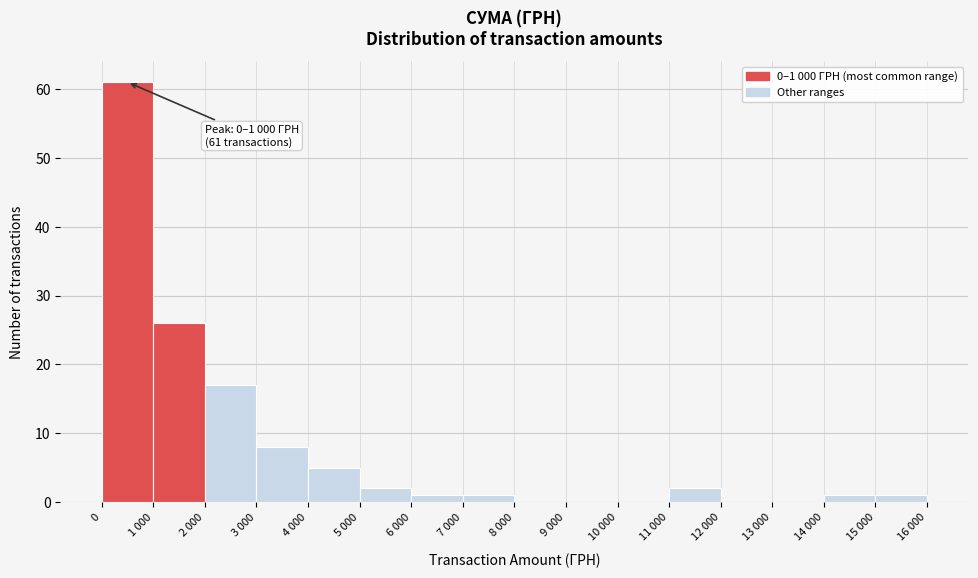

Reading right to left, transcribe all the data shown in this chart.

15 000=1	14 000=1	13 000=0	12 000=0	11 000=2	10 000=0	9 000=0	8 000=0	7 000=1	6 000=1	5 000=2	4 000=5	3 000=8	2 000=17	1 000=26	0=61